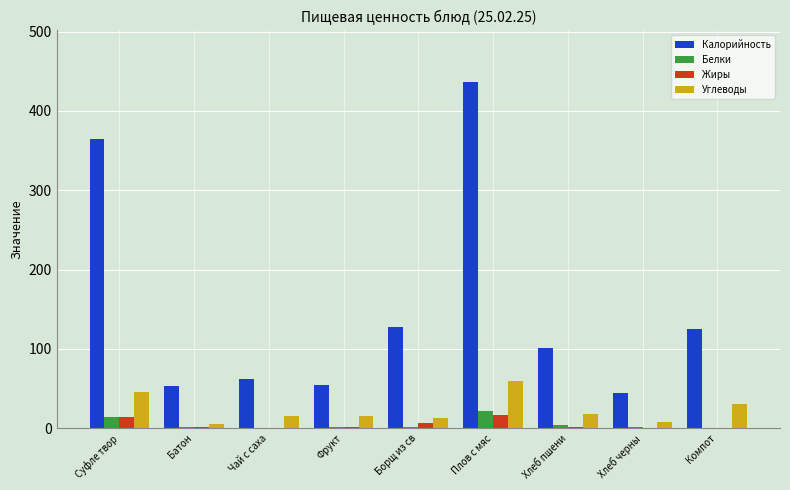

Which label corresponds to the largest value in the chart?

Плов с мяс